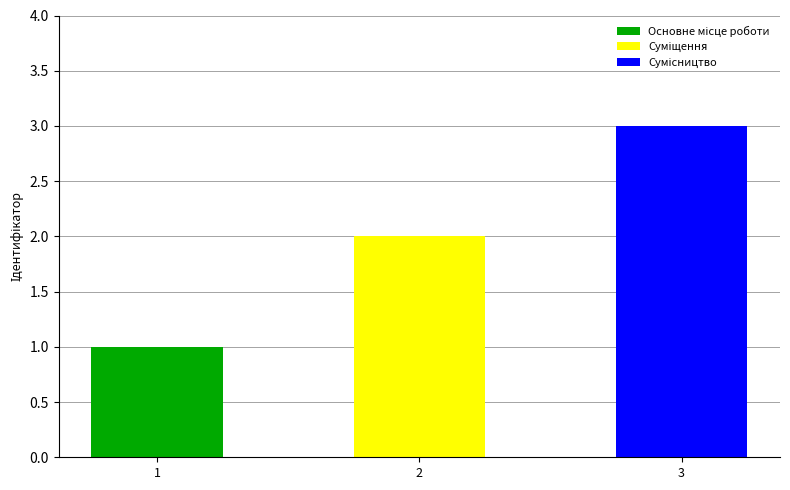

List the labels in order of value, largest first.

Сумісництво, Суміщення, Основне місце роботи